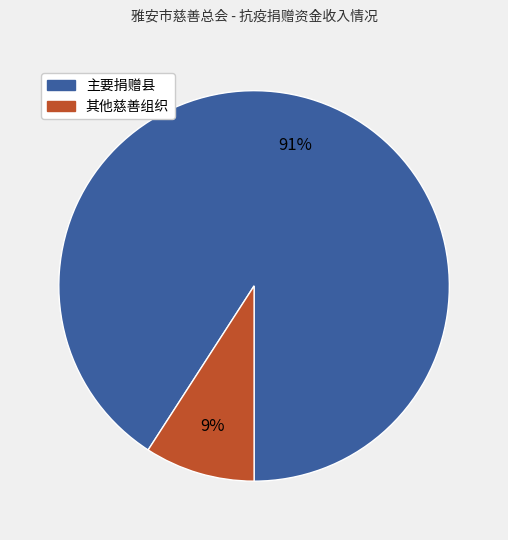

To the nearest percent, what is the difference between the largest and smallest slice percentages?

82%